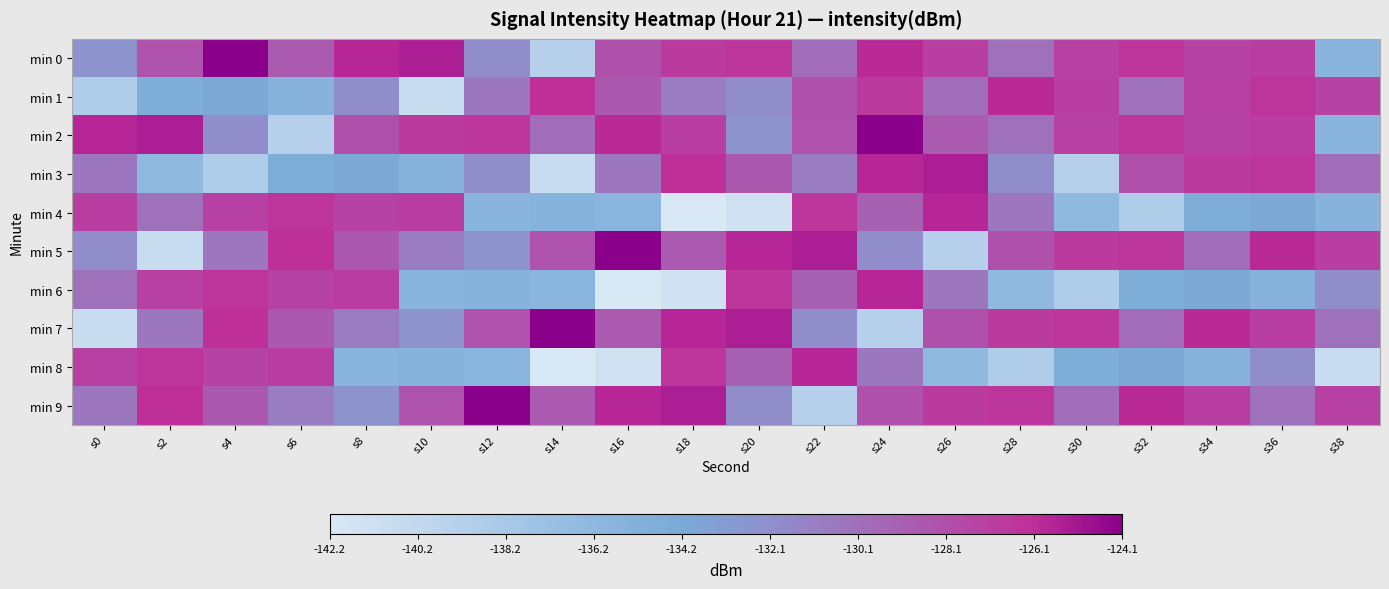

Which series has the largest total across all categories?

min 9